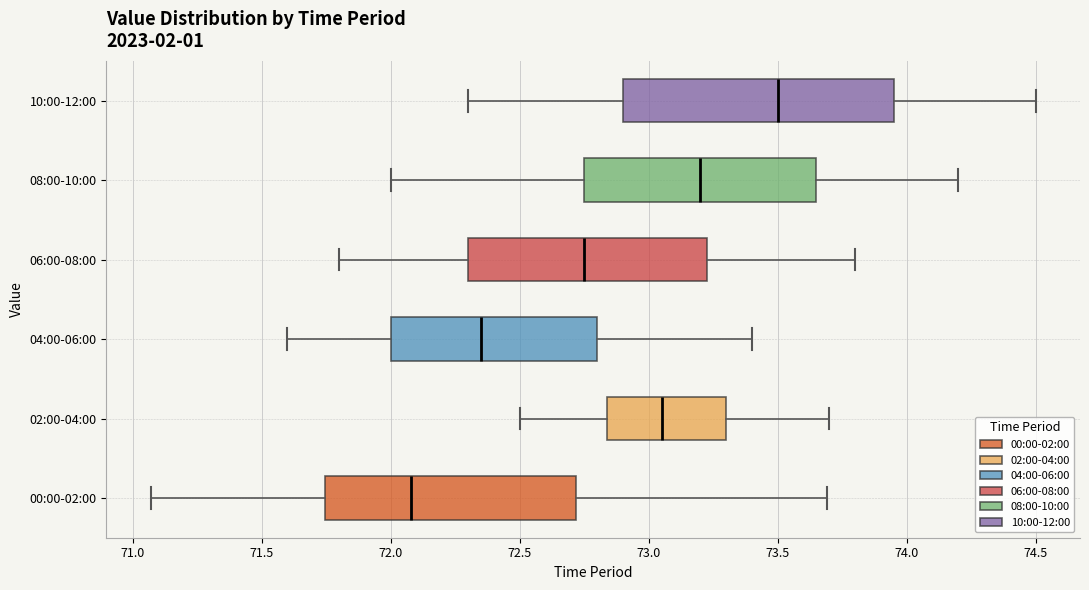

Which box is the widest, from its left edge to its right edge?

10:00-12:00